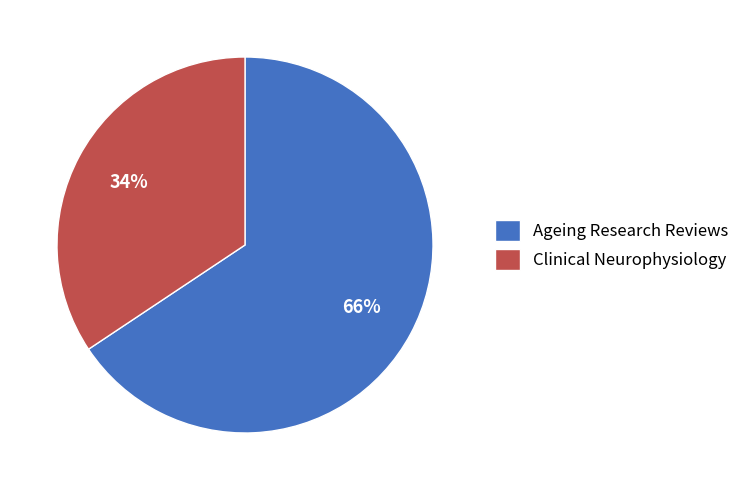

True or false: Clinical Neurophysiology accounts for 34% of the total.

True